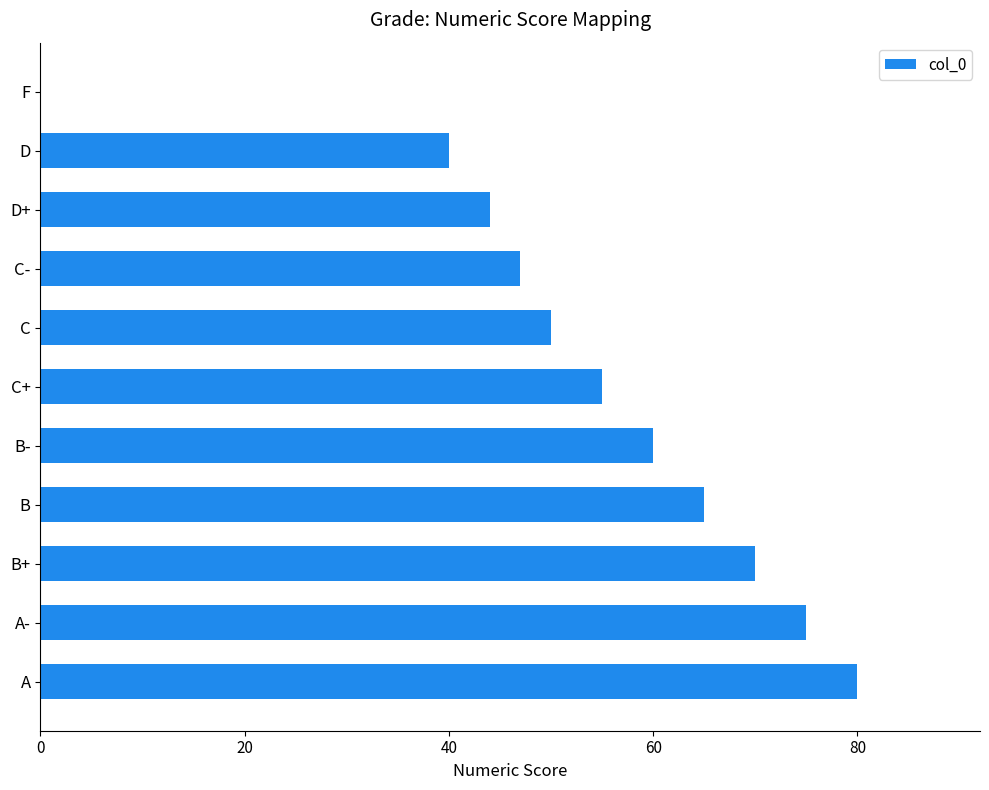

Is it true that the value at D is 40?

True